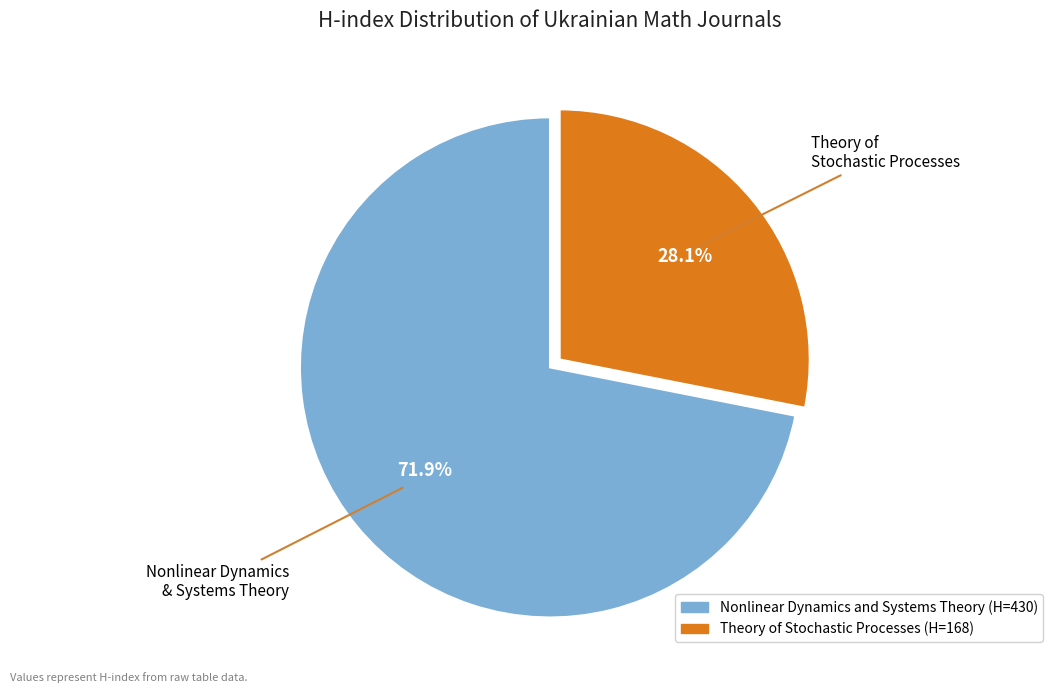

How many segments does this pie chart have?

2